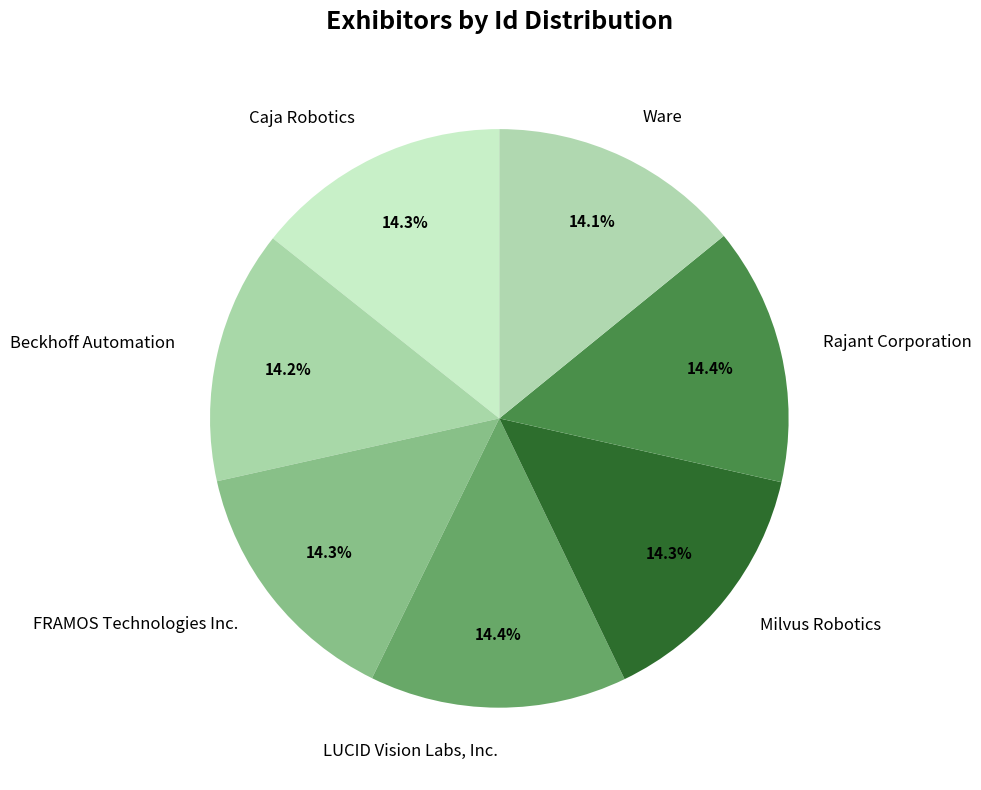

Is there any slice that represents more than half of the pie?

No